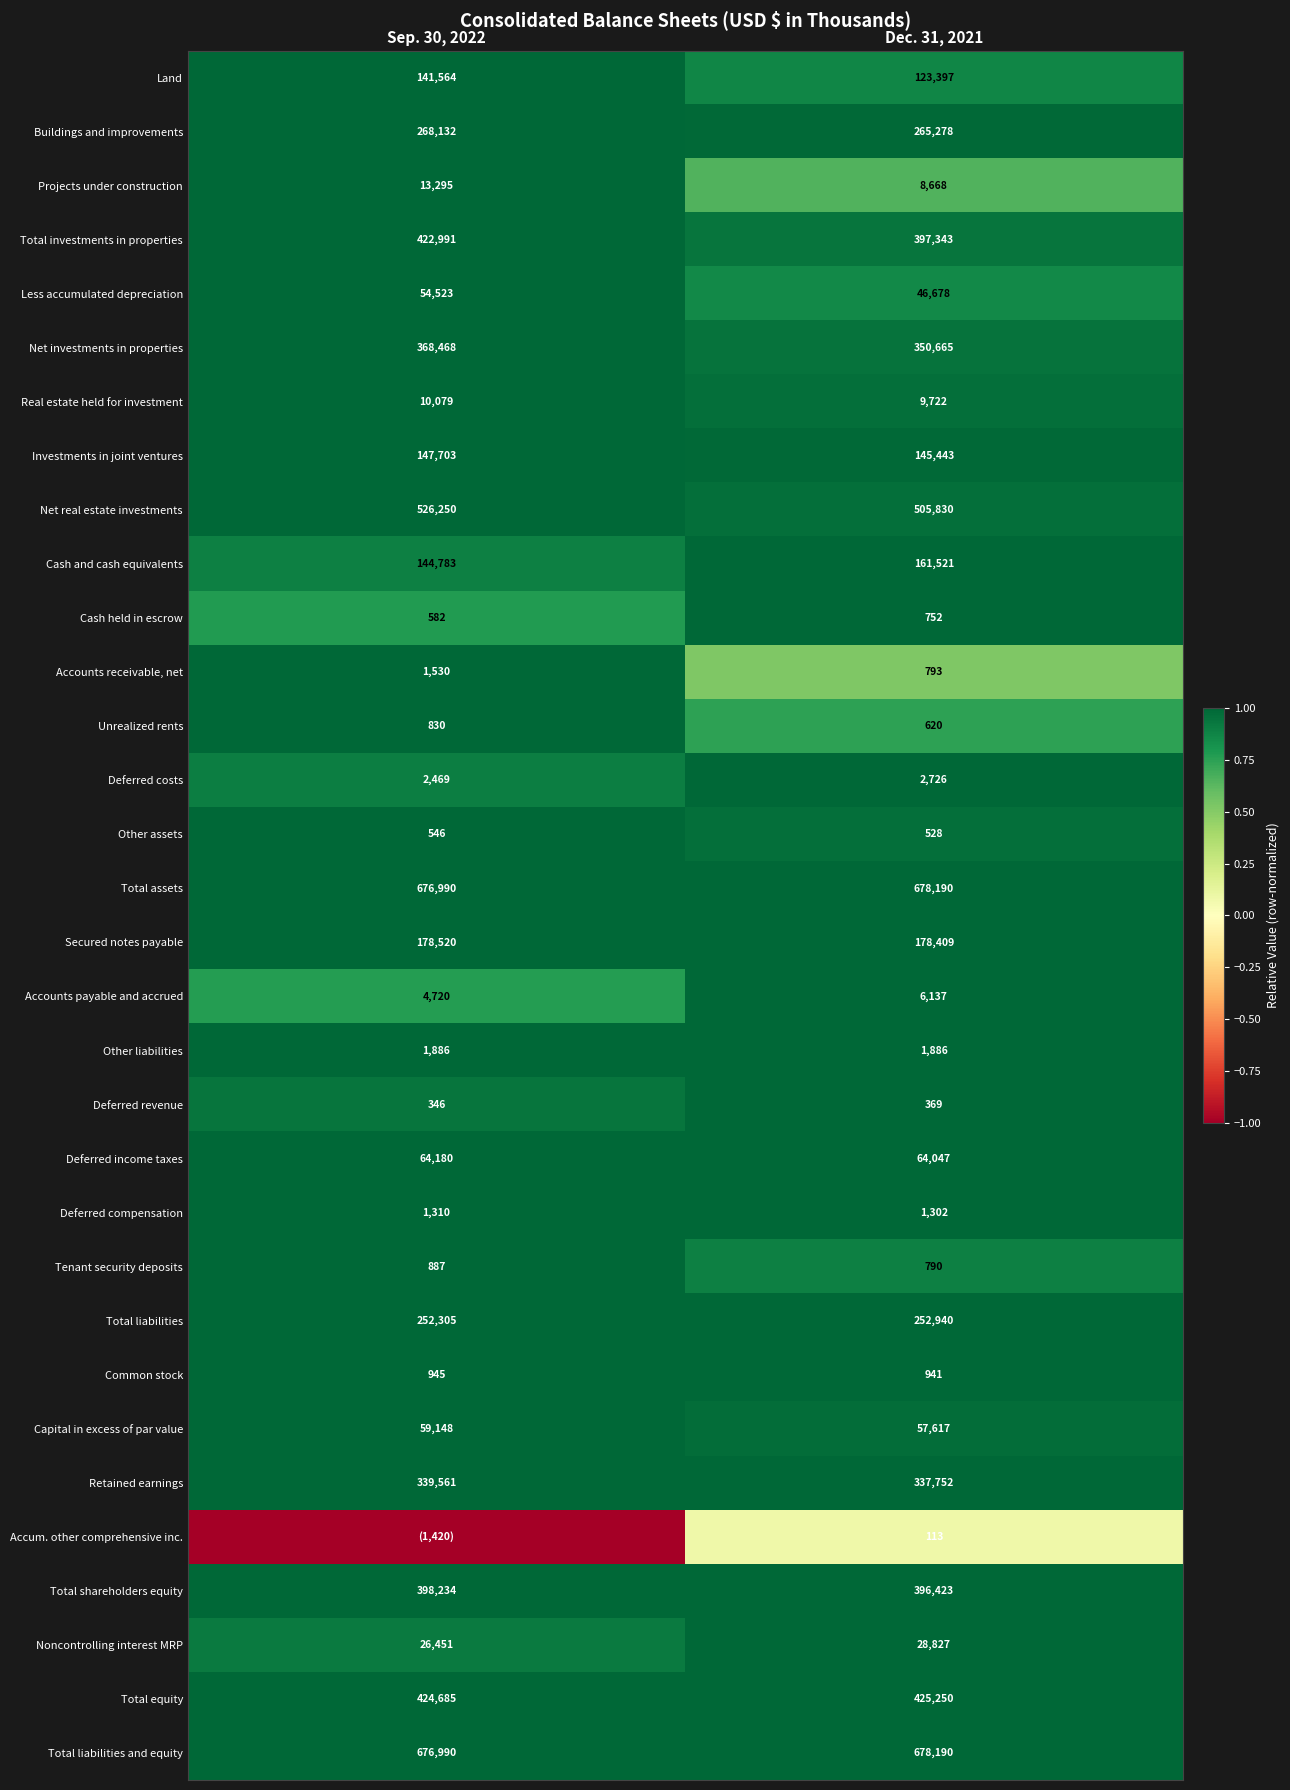

The Total liabilities series shows 252940 at Dec. 31, 2021. True or false?

True